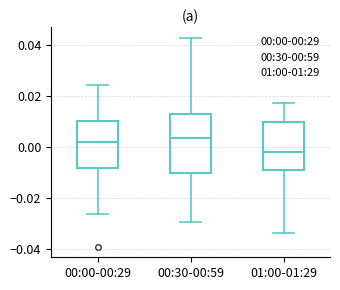

Reading left to right, transcribe this box plot: for each box, give where its median line is, the range the box spans, and where its two whiskers end, as read against the y-axis. The values are not printed on the chart, so give them approximately, as read against the axis.

00:00-00:29: median 0.002, box -0.008 to 0.010, whiskers -0.026 to 0.024
00:30-00:59: median 0.004, box -0.010 to 0.012, whiskers -0.030 to 0.042
01:00-01:29: median -0.002, box -0.010 to 0.010, whiskers -0.034 to 0.018